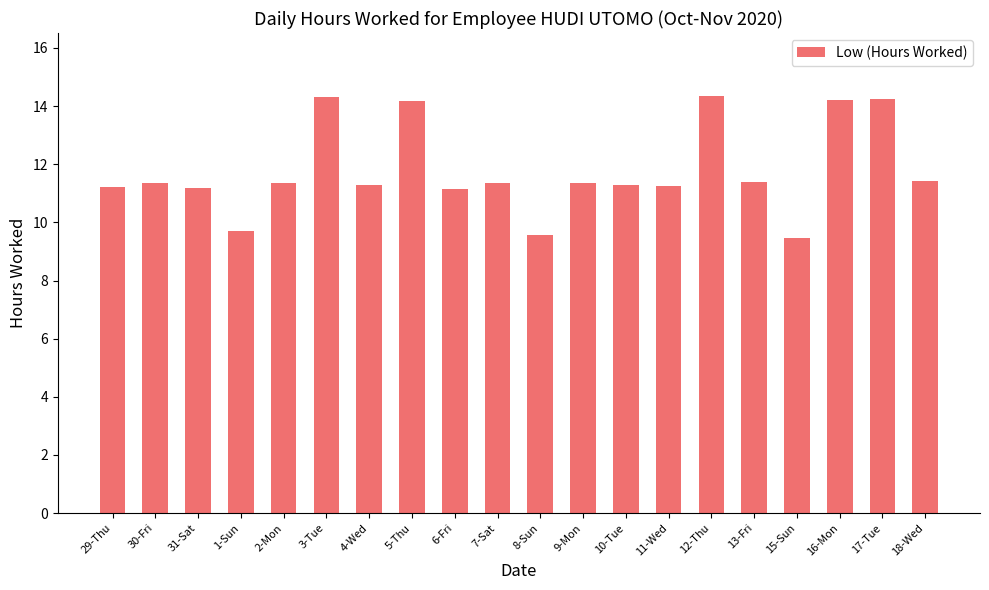

What is the approximate value at 17-Tue?

14.2